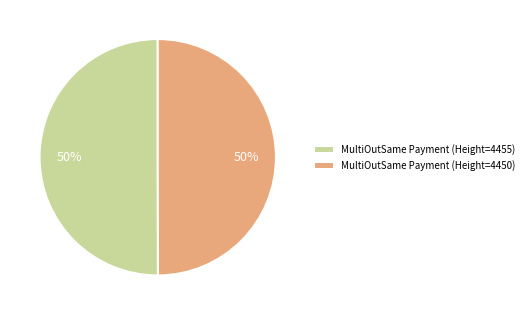

How many slices are in this pie chart?

2